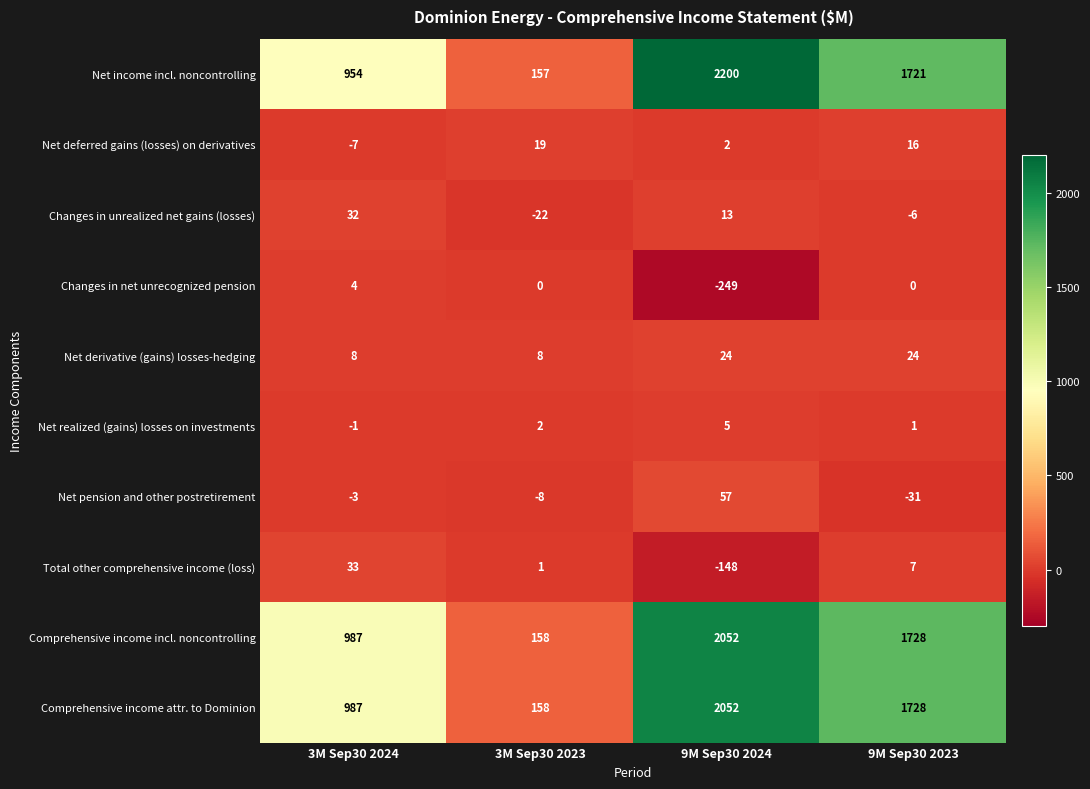

At which label is Net pension and other postretirement closest to 13?

3M Sep30 2024